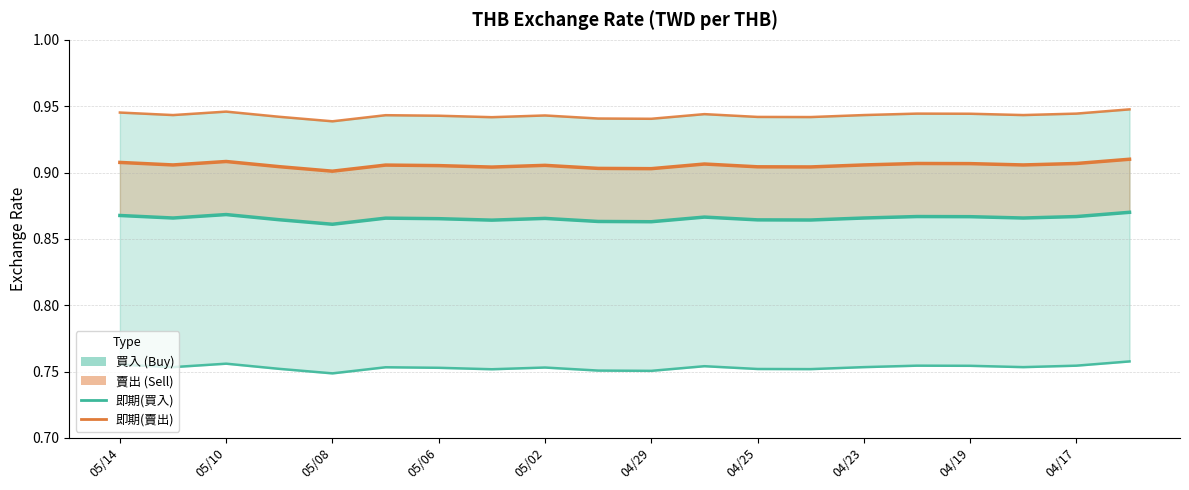

How many interior local peaks does the 現金(買入) series have?

5